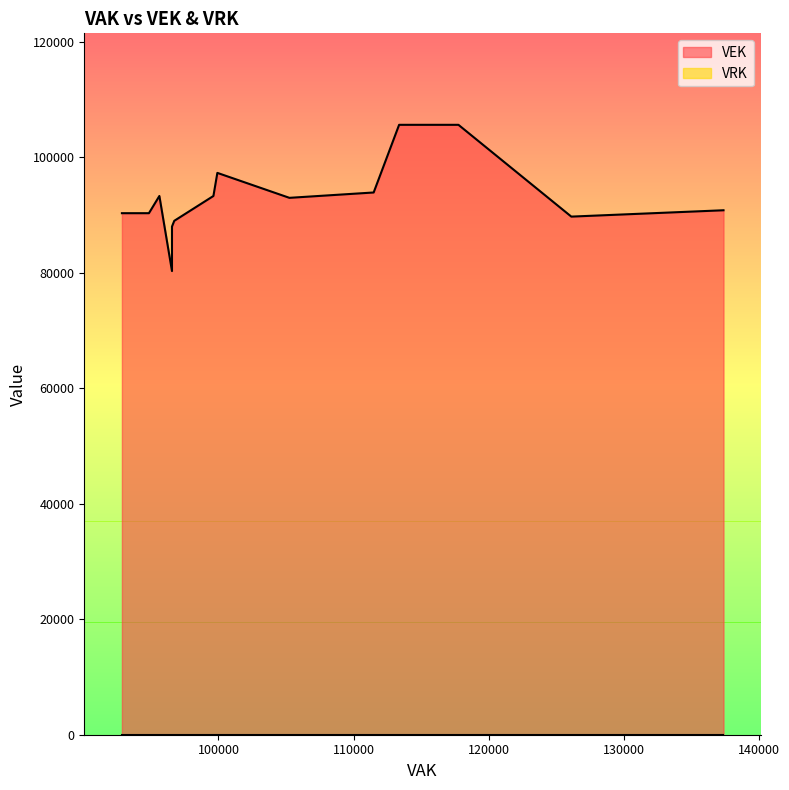

The value of VEK at 5 is 93906. True or false?

True